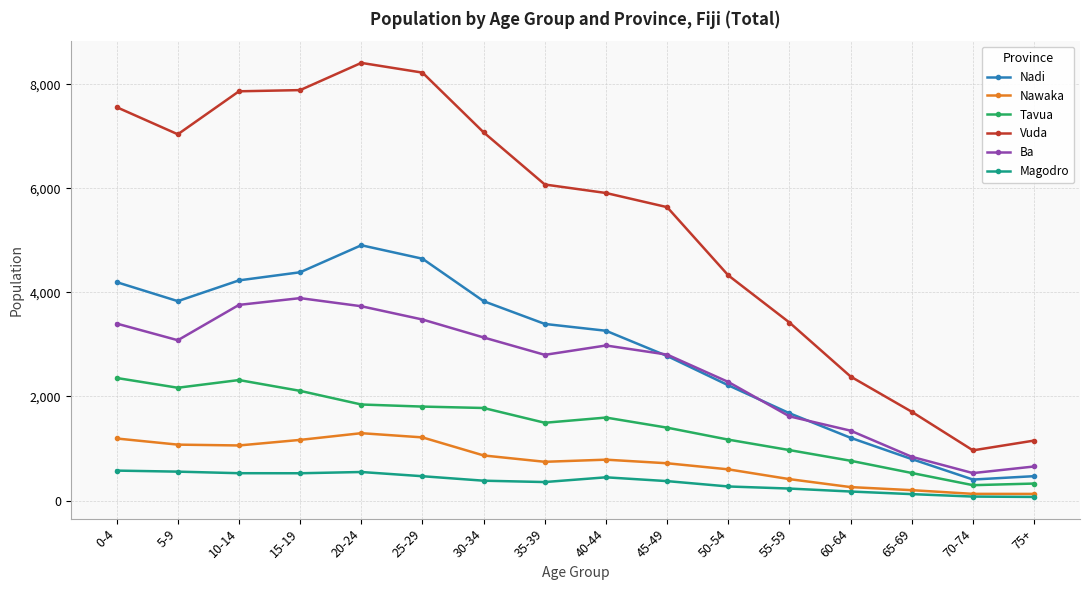

True or false: Ba and Nawaka intersect in this chart.

False